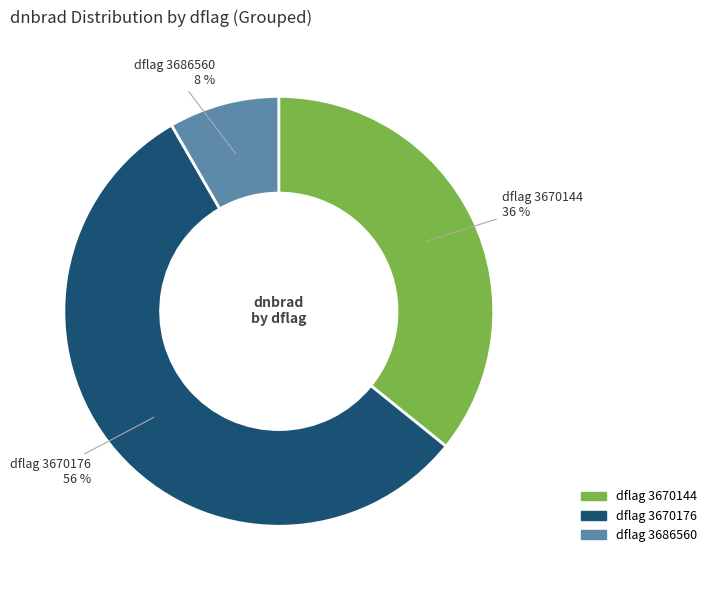

Is there a majority slice in this chart?

Yes